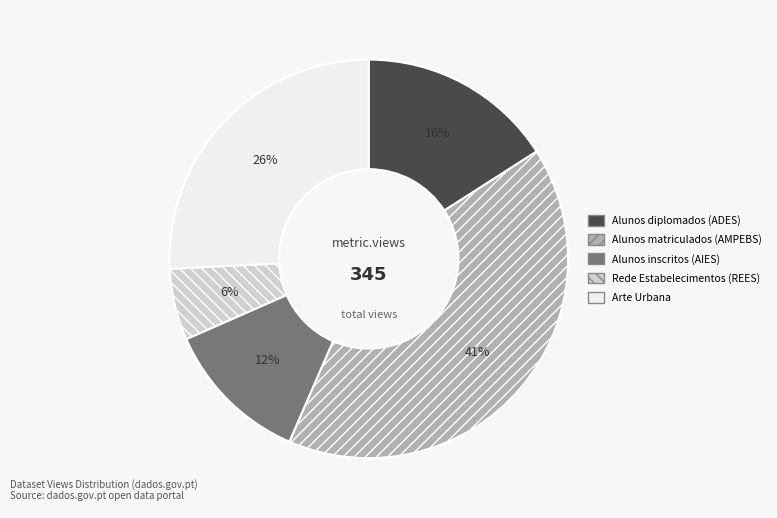

To the nearest percent, what portion does Alunos matriculados (AMPEBS) represent?

41%